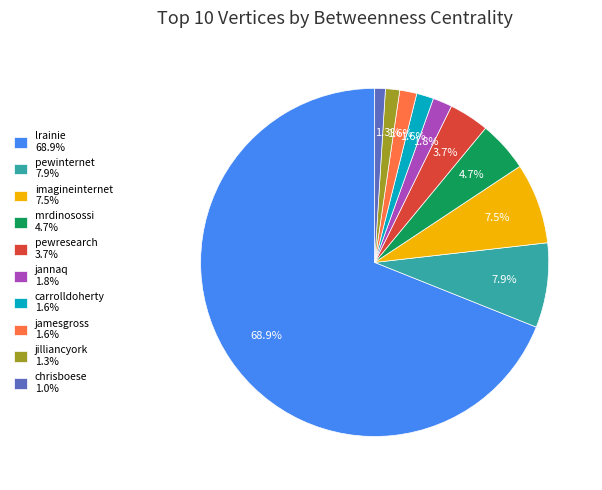

Does lrainie account for over 50% of the chart?

Yes